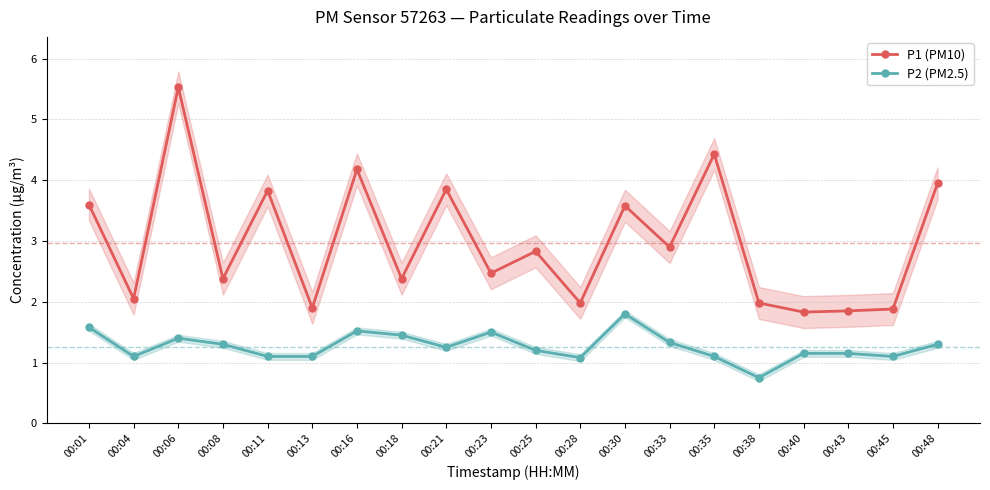

What is the difference between the second highest and minimum values in the P2 (PM2.5) series?

0.8